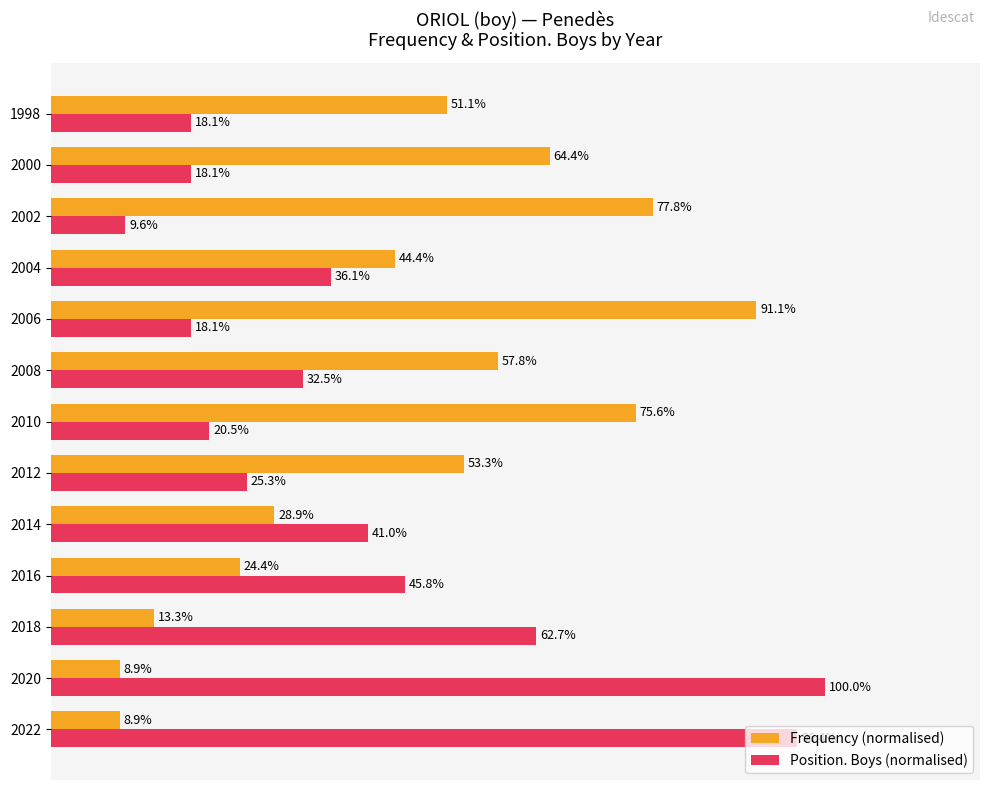

What are all the series names shown in the legend?

Frequency (normalised), Position. Boys (normalised)